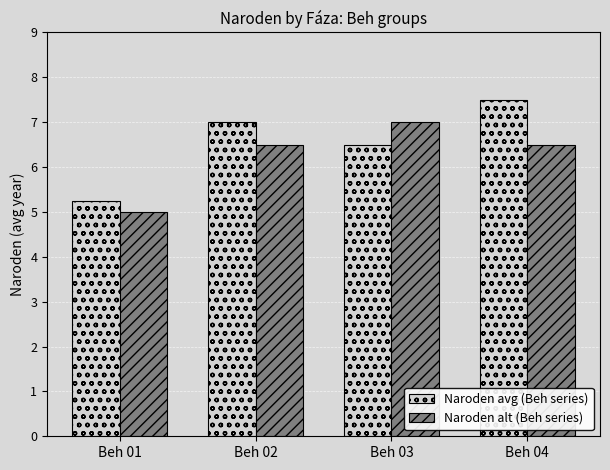

What is the difference between the highest and lowest values at Beh 03?

0.5